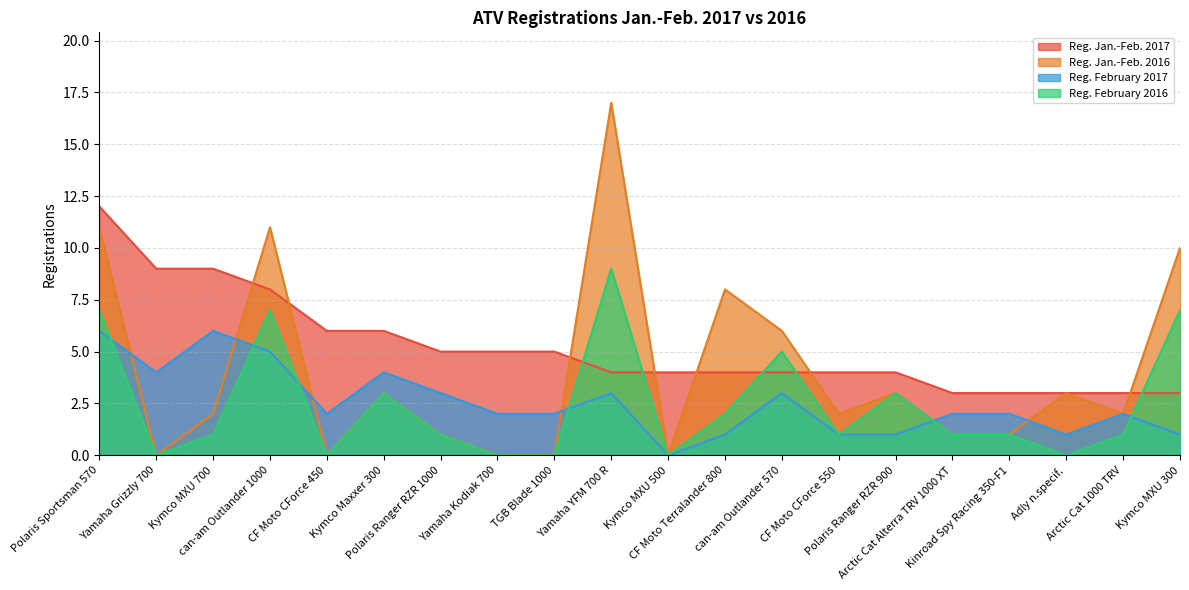

Where is Reg. February 2017 nearest to the value 3?

Polaris Ranger RZR 1000